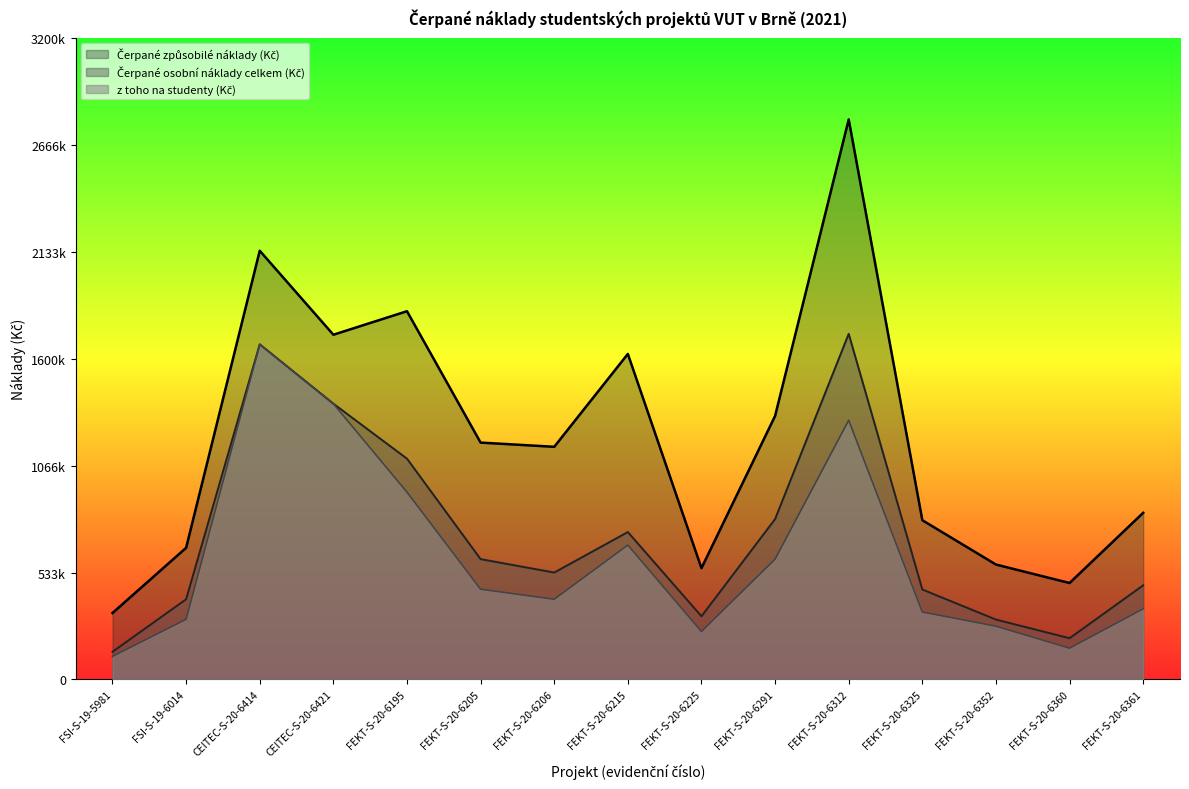

At which label does z toho na studenty (Kč) first exceed 400000?

CEITEC-S-20-6414